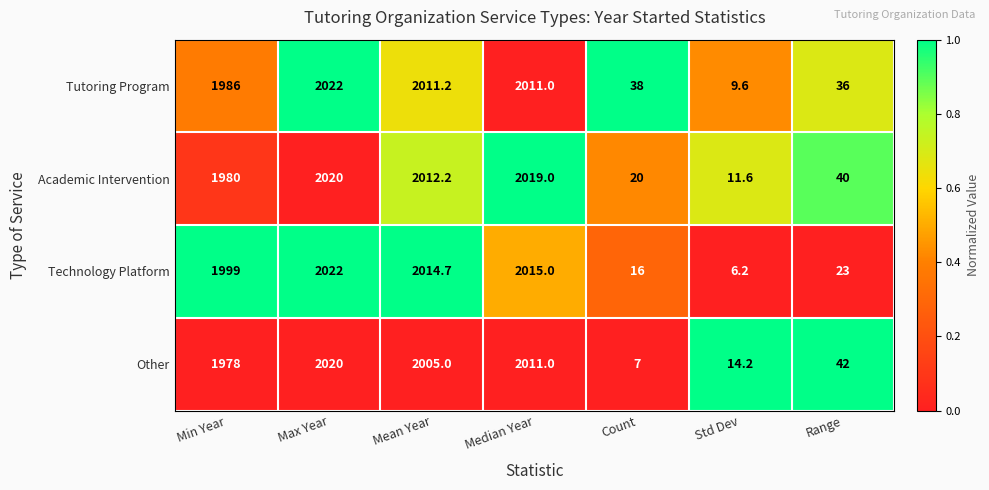

What is the spread (max minus min) of values at Std Dev?

8.0